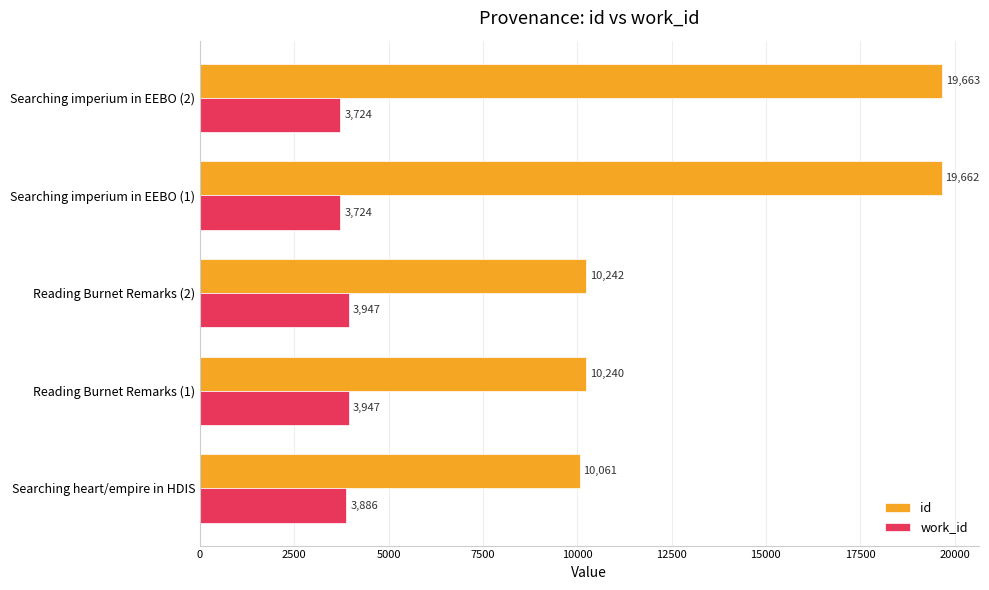

What is the difference between the highest and lowest values at Searching imperium in EEBO (1)?

15938